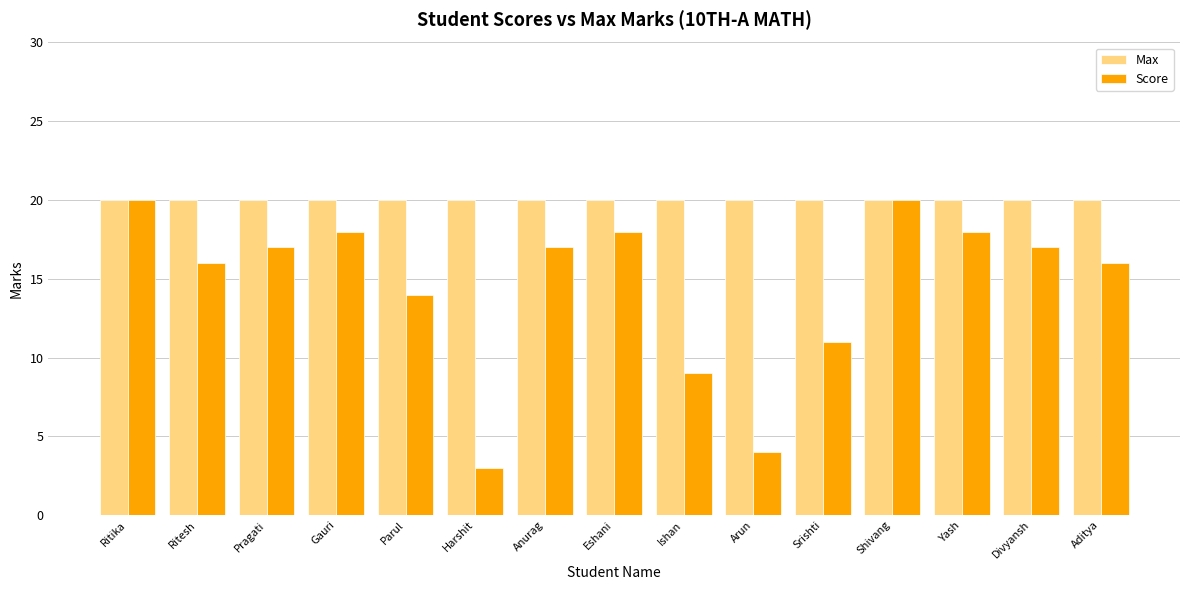

At how many categories does at least one series exceed 16?

15